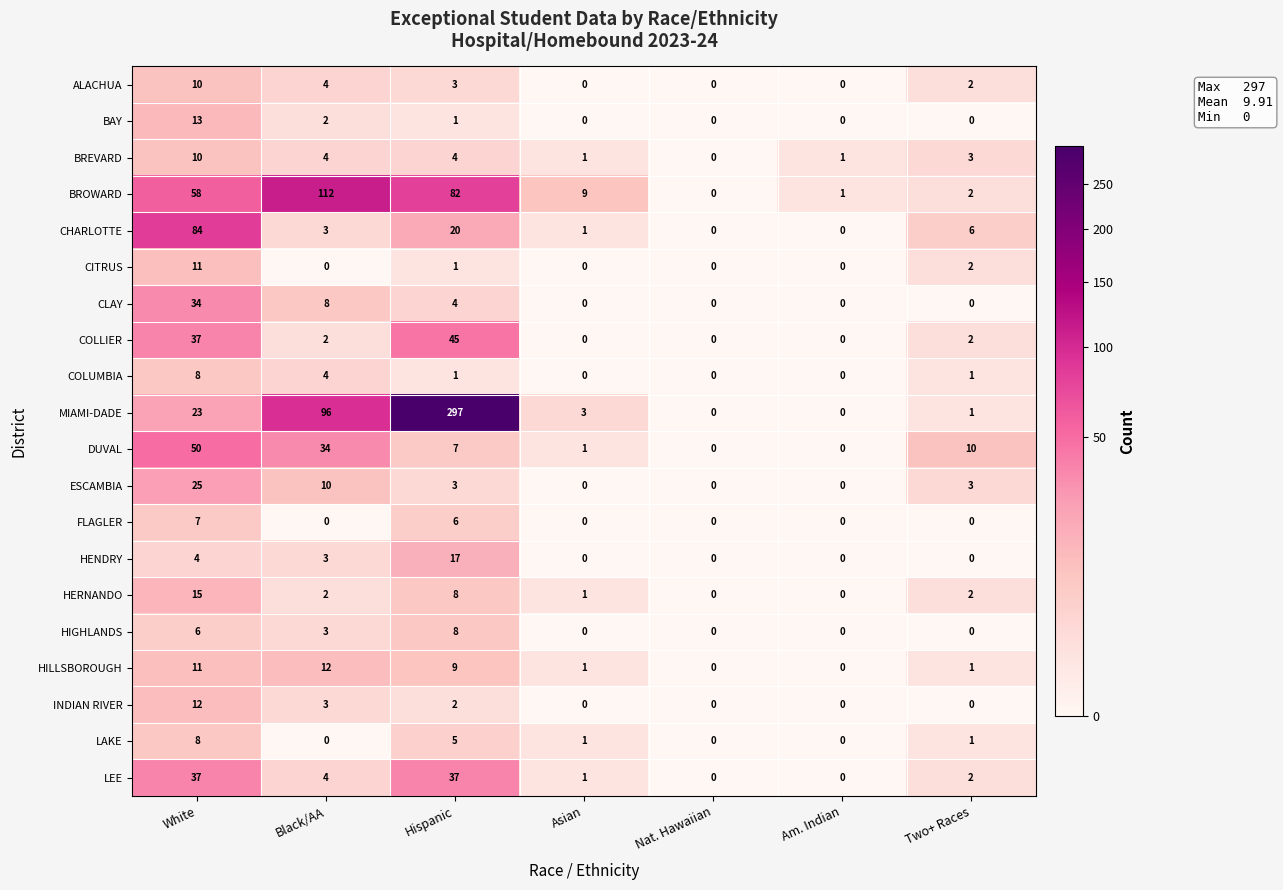

At which category is the sum across all series the highest?

Hispanic